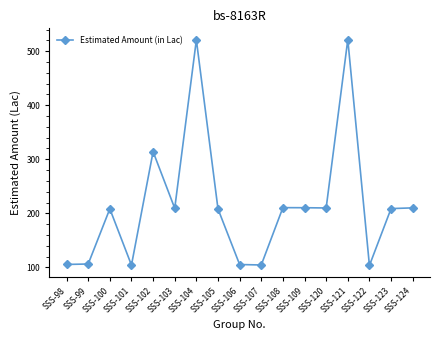

Is it true that the value at SSS-122 is 147.3?

False